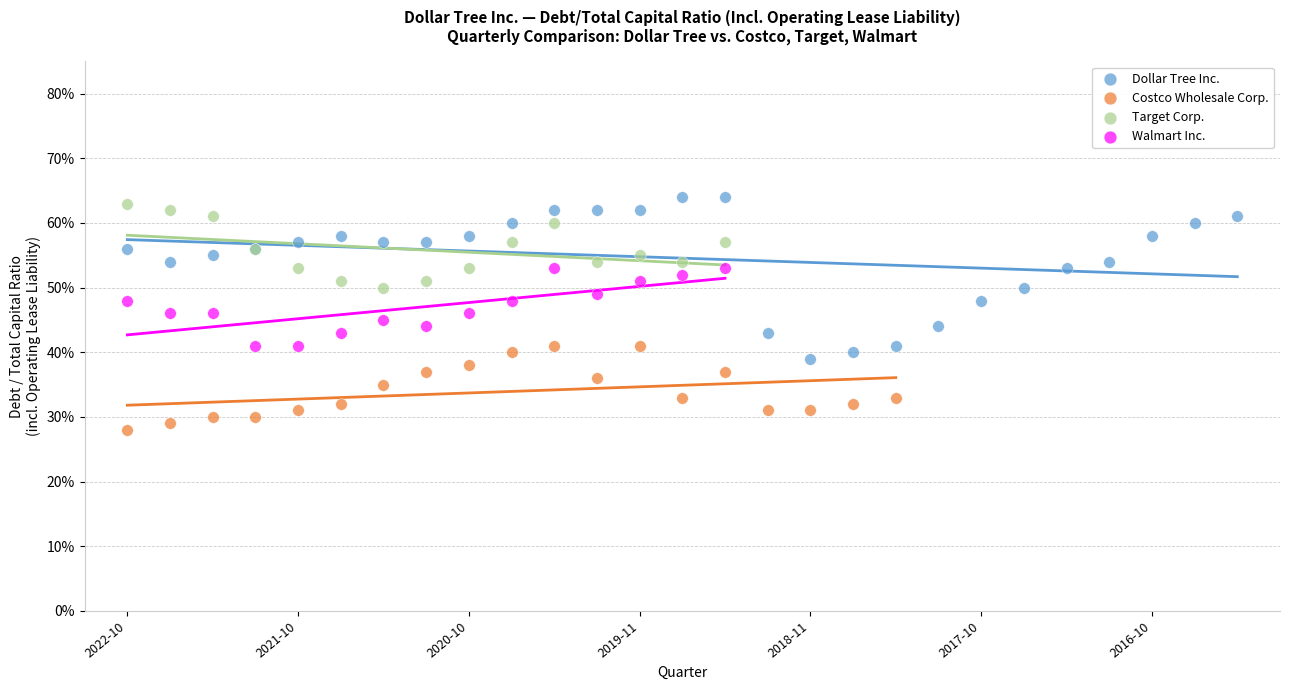

What are all the series names shown in the legend?

Dollar Tree Inc., Costco Wholesale Corp., Target Corp., Walmart Inc.